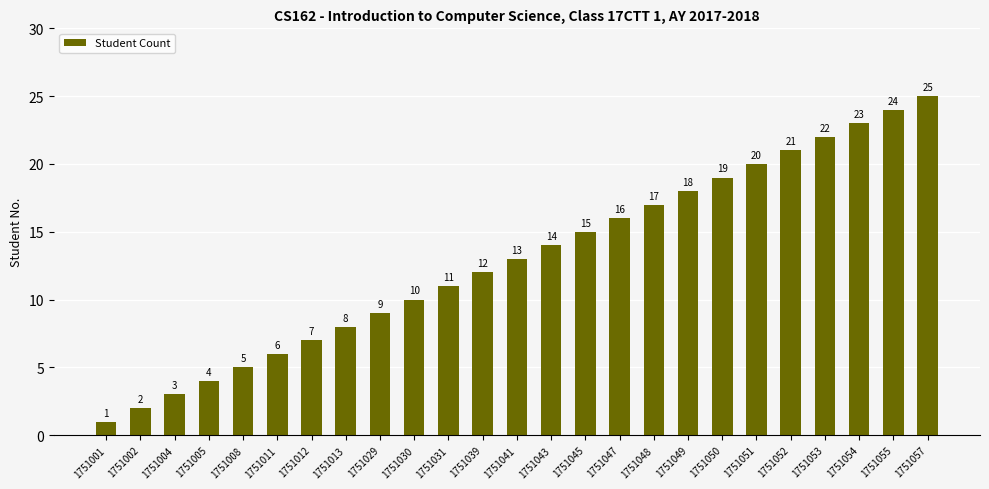

What is the difference between the values at 1751053 and 1751008?

17